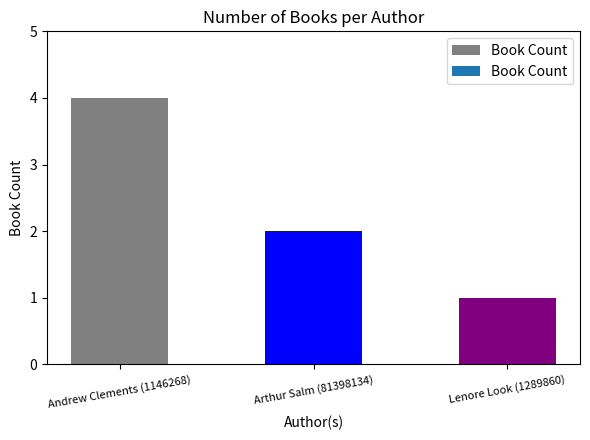

Rank the categories by value from lowest to highest.

Lenore Look (1289860), Arthur Salm (81398134), Andrew Clements (1146268)